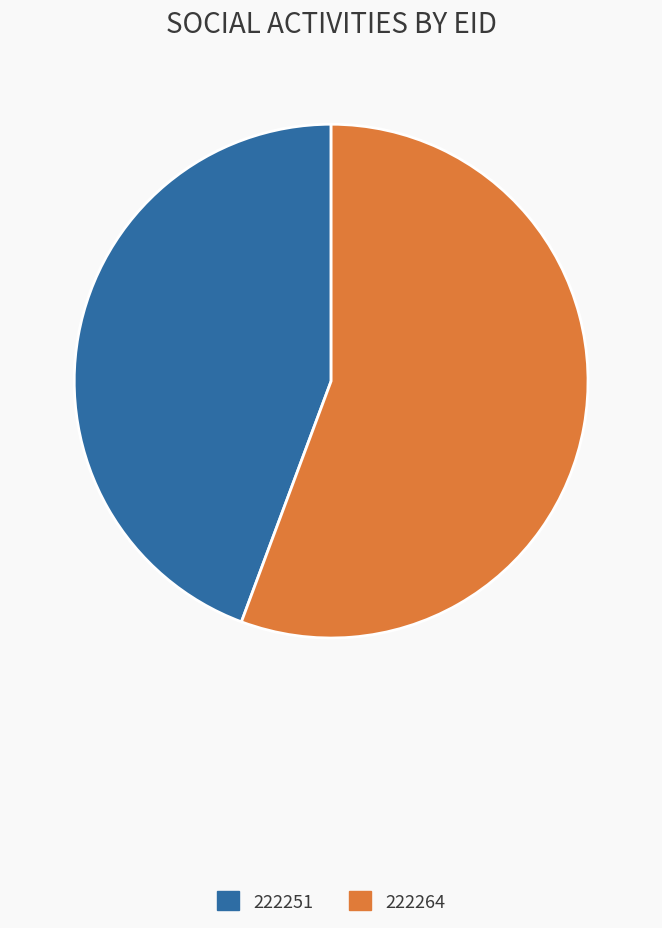

Which has a higher value, 222251 or 222264?

222264